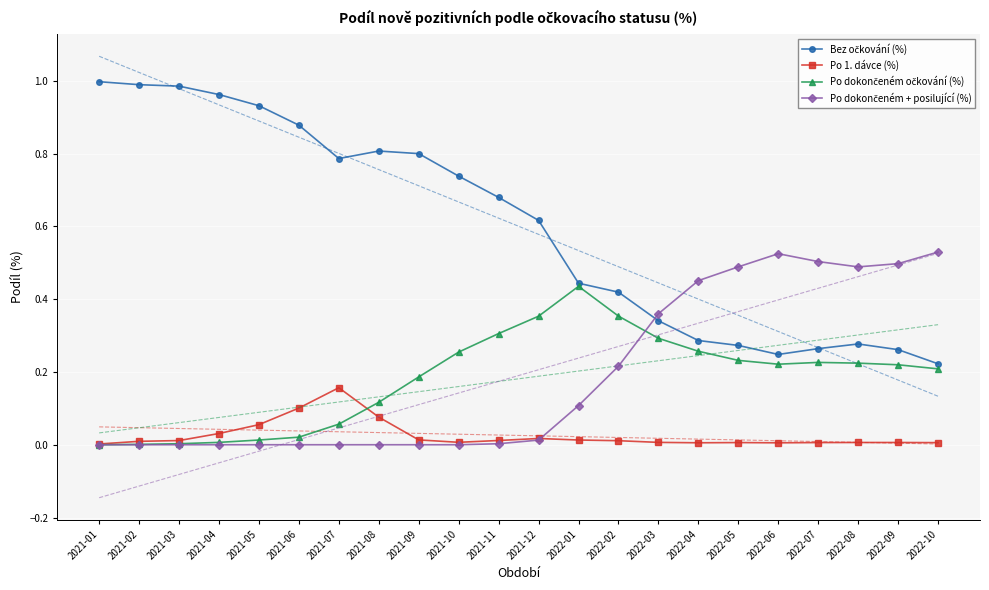

Reading left to right, transcribe all the data shown in this chart.

Bez očkování (%): 1.0	1.0	1.0	1.0	0.9	0.9	0.8	0.8	0.8	0.7	0.7	0.6	0.4	0.4	0.3	0.3	0.3	0.2	0.3	0.3	0.3	0.2
Po 1. dávce (%): 0.0	0.0	0.0	0.0	0.1	0.1	0.2	0.1	0.0	0.0	0.0	0.0	0.0	0.0	0.0	0.0	0.0	0.0	0.0	0.0	0.0	0.0
Po dokončeném očkování (%): 0.0	0.0	0.0	0.0	0.0	0.0	0.1	0.1	0.2	0.3	0.3	0.4	0.4	0.4	0.3	0.3	0.2	0.2	0.2	0.2	0.2	0.2
Po dokončeném + posilující (%): 0.0	0.0	0.0	0.0	0.0	0.0	0.0	0.0	0.0	0.0	0.0	0.0	0.1	0.2	0.4	0.5	0.5	0.5	0.5	0.5	0.5	0.5